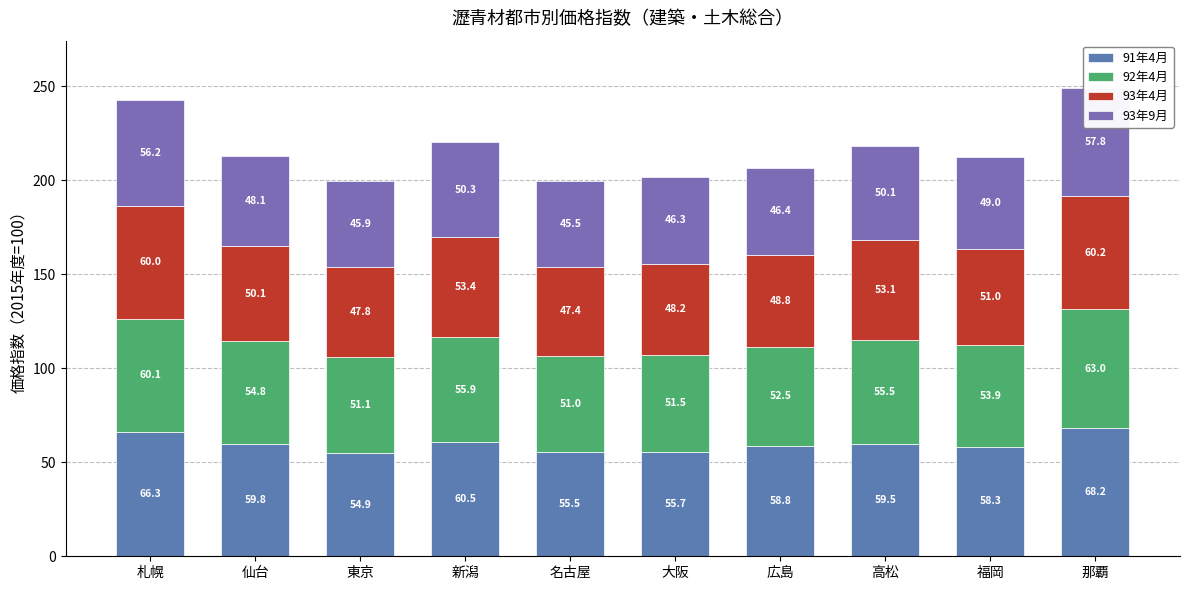

At how many categories does at least one series exceed 47?

10